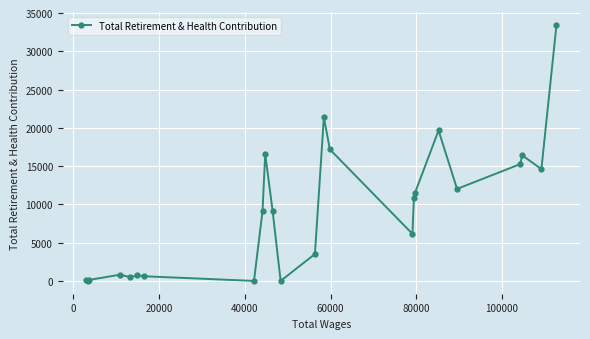

What is the average value?

9156